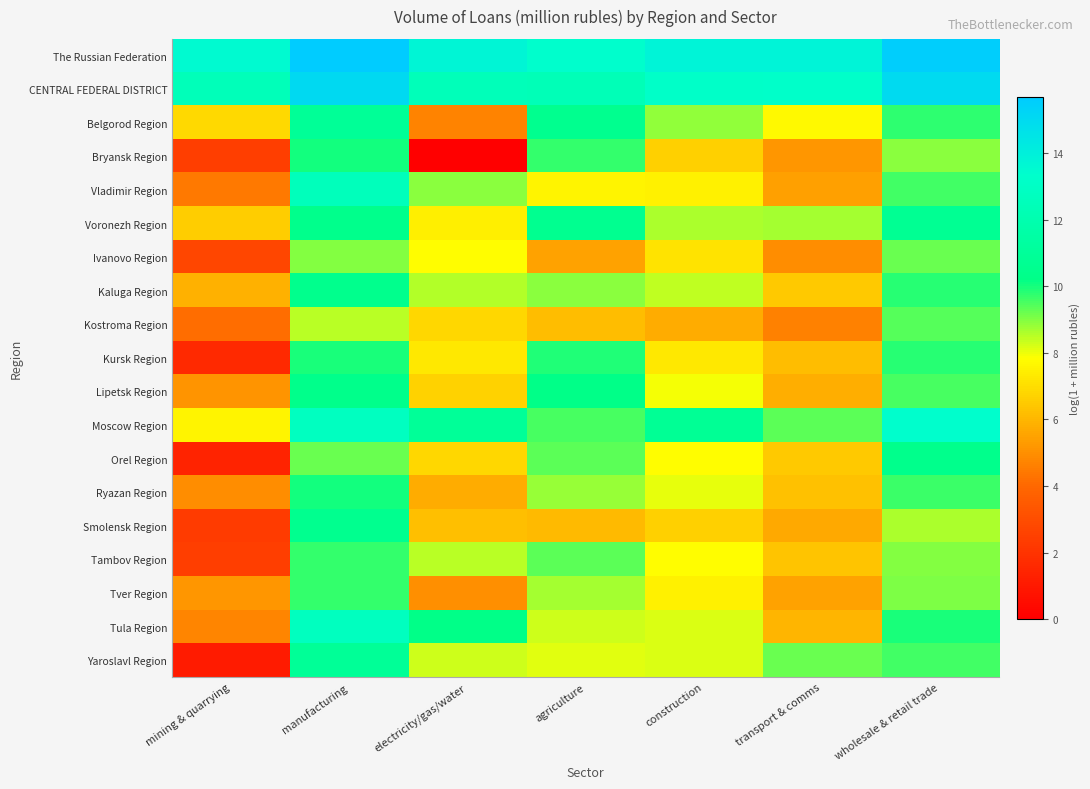

At how many categories does at least one series exceed 3?

7